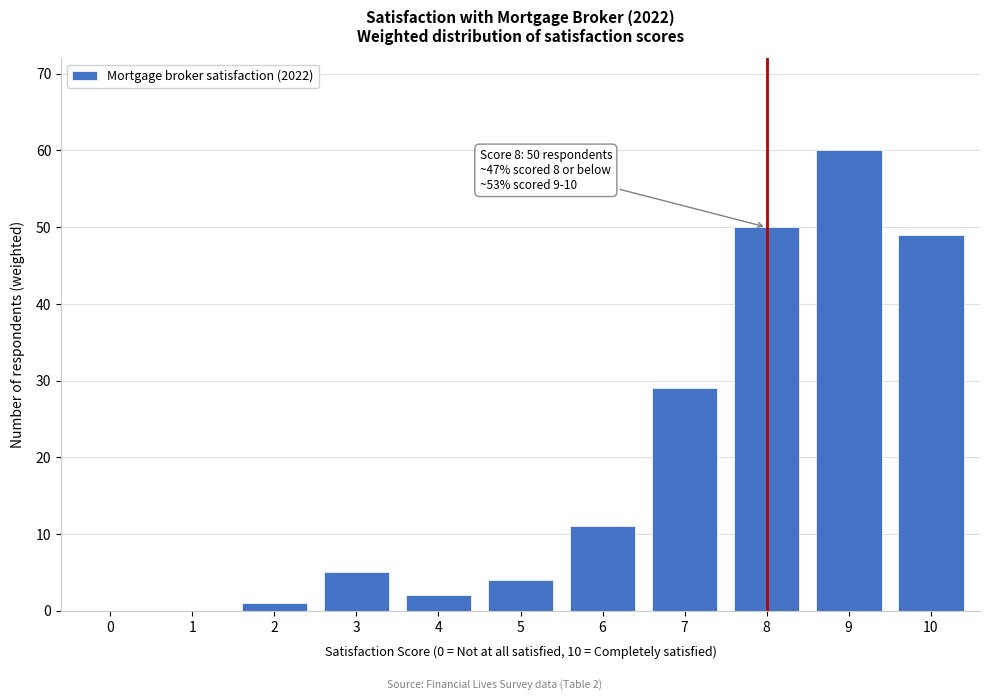

Reading left to right, extract all data points from this chart.

0=0	1=0	2=1	3=5	4=2	5=4	6=11	7=29	8=50	9=60	10=49